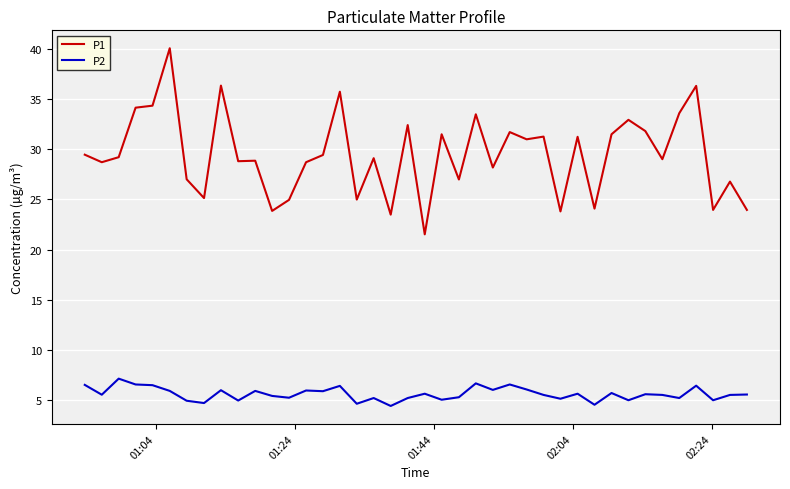

In P1, how many points are higher than both neighbors (excluding endpoints)?

14